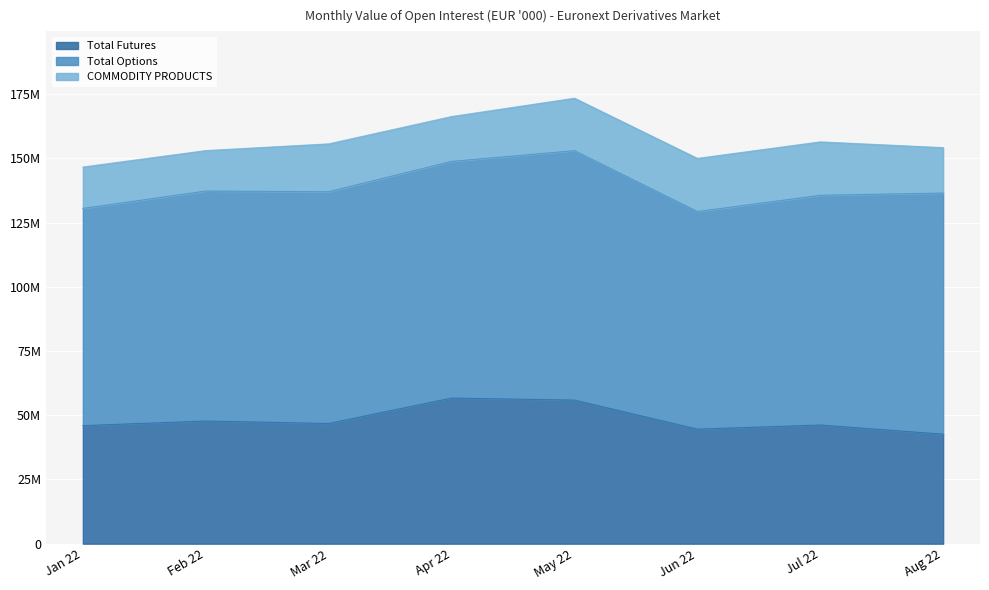

What is the sum of all Total Futures values?

386496136.1